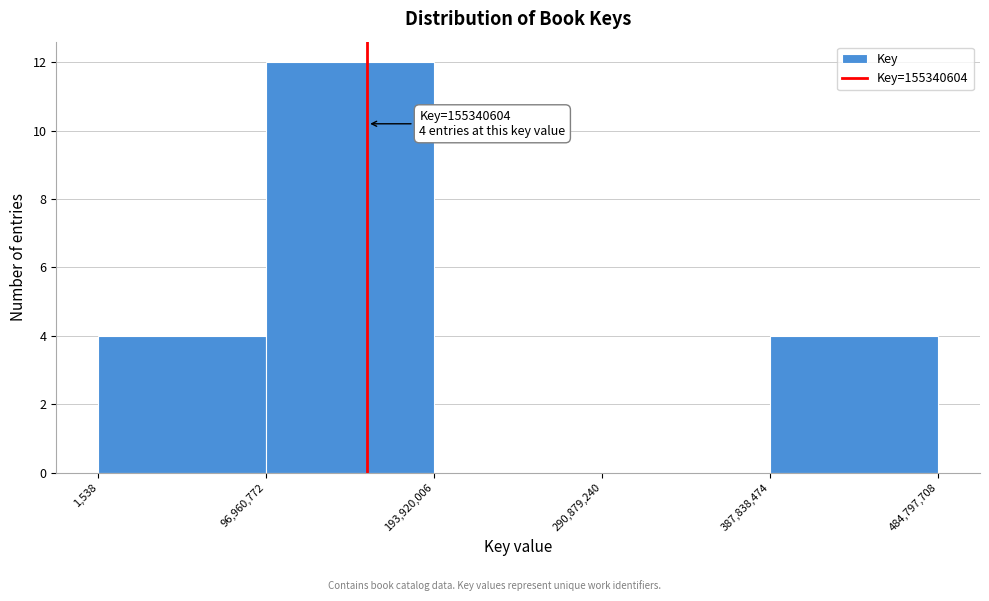

Over which range of the x-axis is the bar tallest?

96,960,772 to 193,920,006